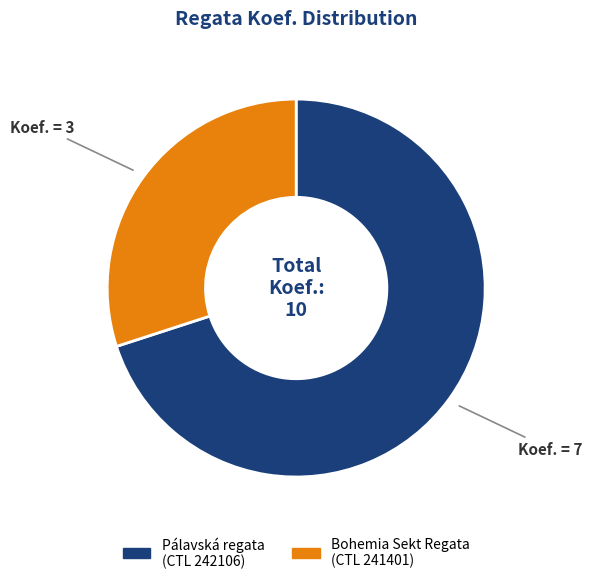

Is there a majority slice in this chart?

Yes